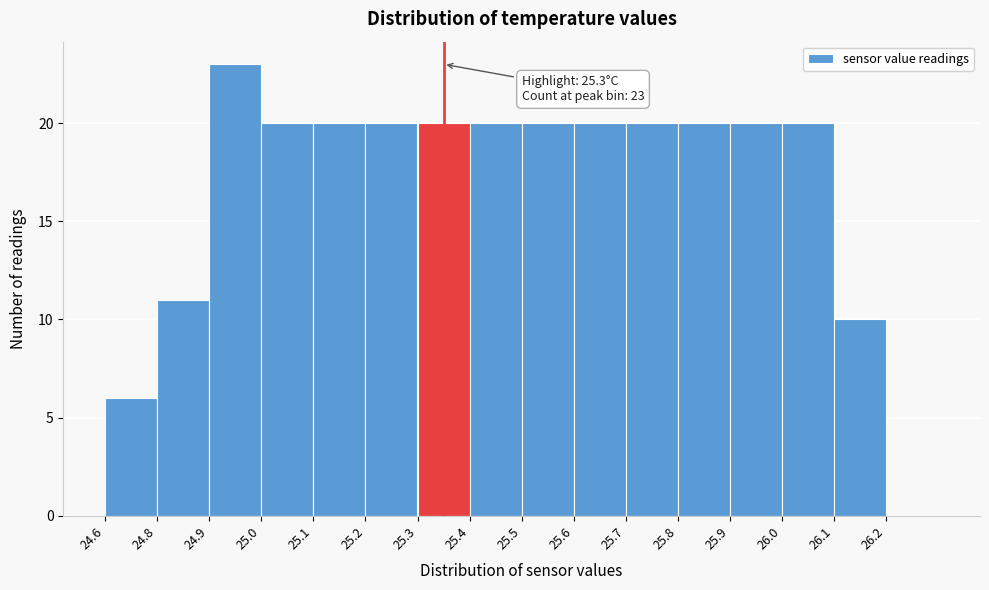

Reading left to right, list all the values displayed in this chart.

24.6=6	24.8=11	24.9=23	25.0=20	25.1=20	25.2=20	25.3=20	25.4=20	25.5=20	25.6=20	25.7=20	25.8=20	25.9=20	26.0=20	26.1=10	26.2=0